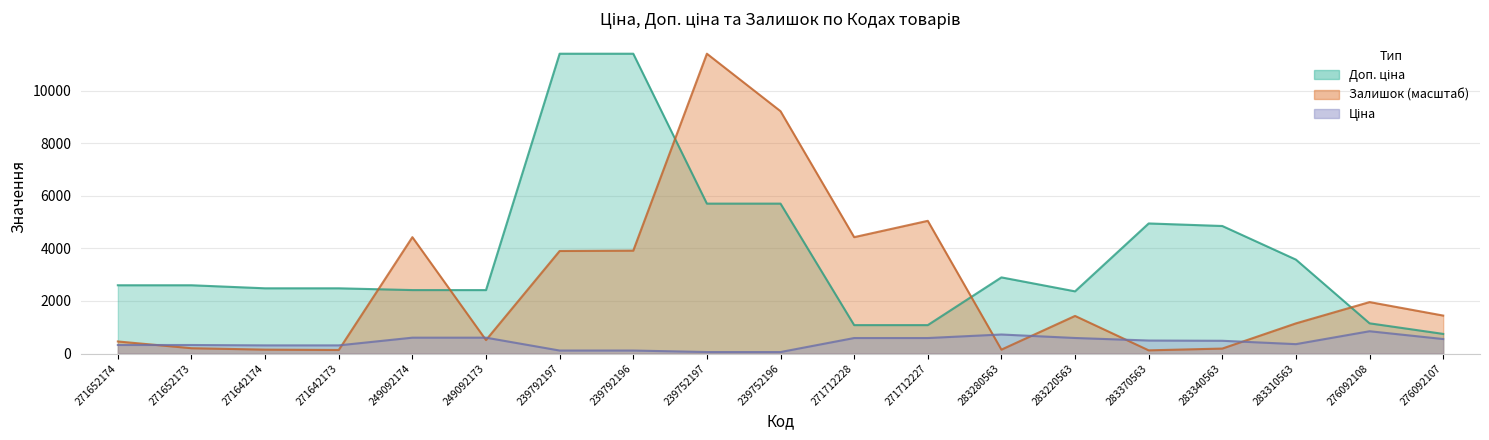

The value of Ціна at 239752196 is 57.0. True or false?

True